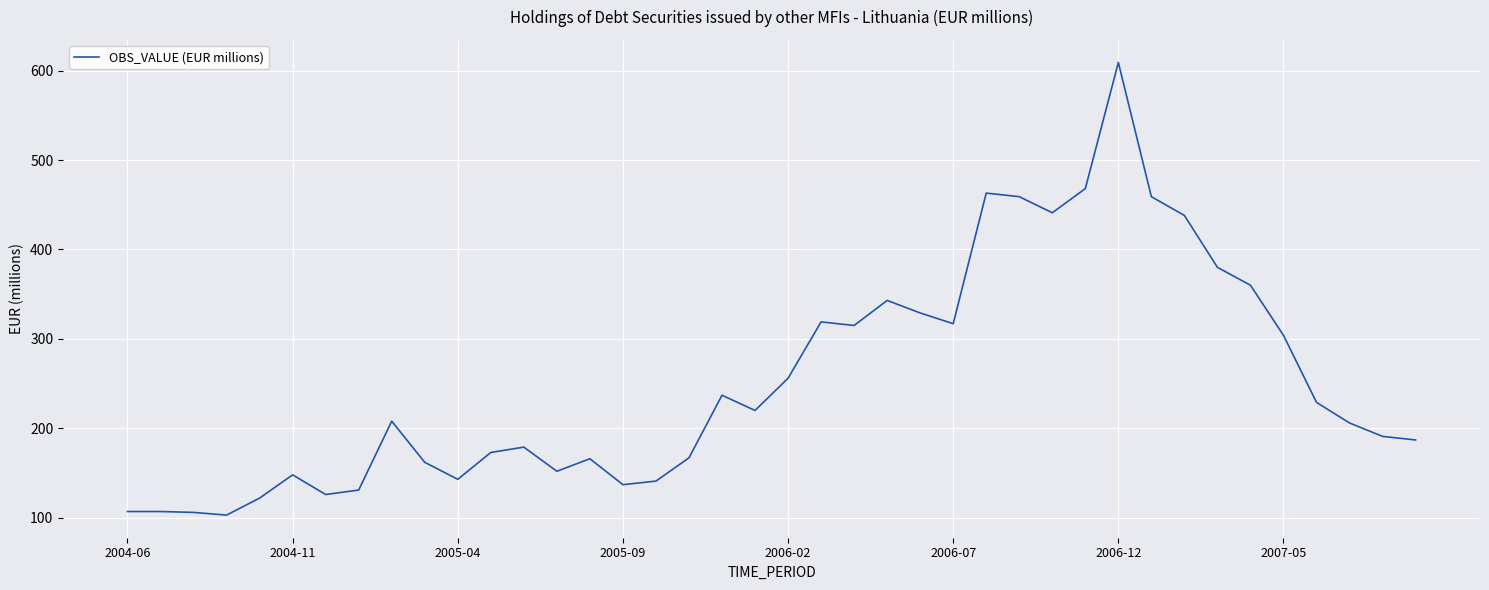

Is this an area chart (filled region under the line)?

No